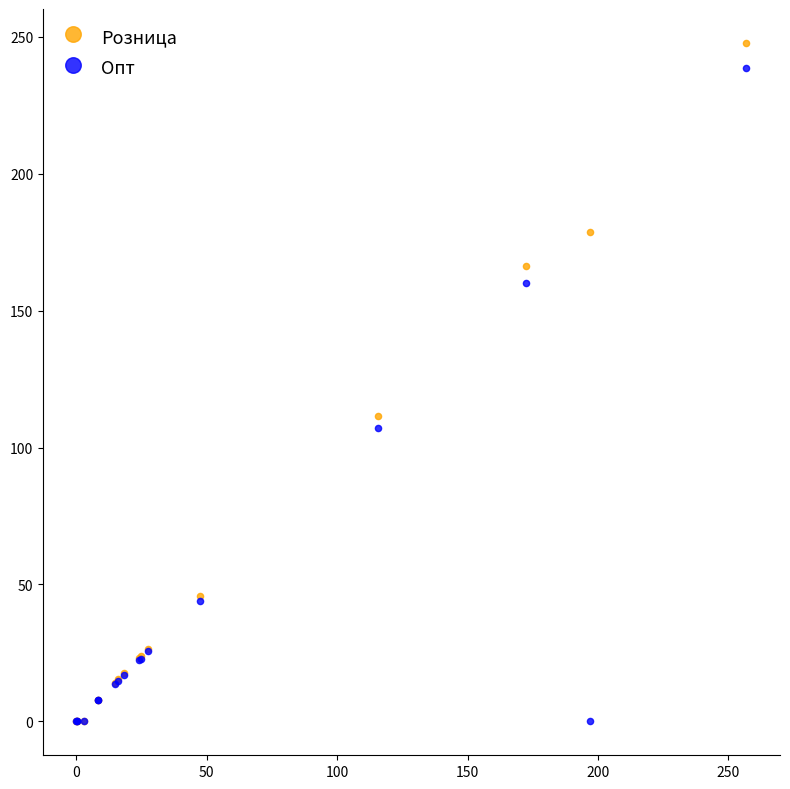

In the Розница series, what Y value is closest to 123?

111.4